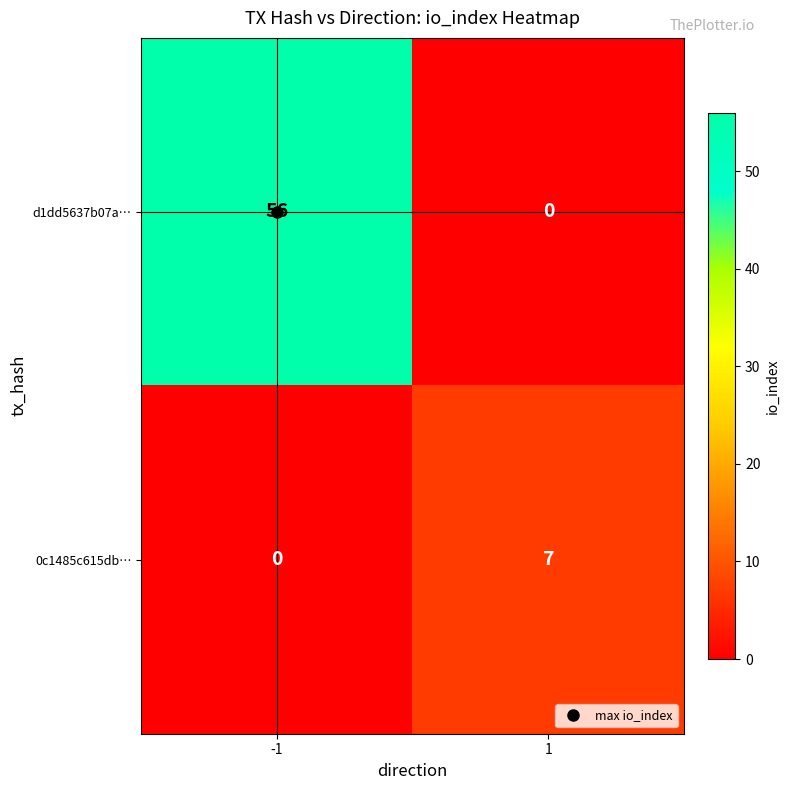

The value of d1dd5637b07a… at -1 is 20. True or false?

False